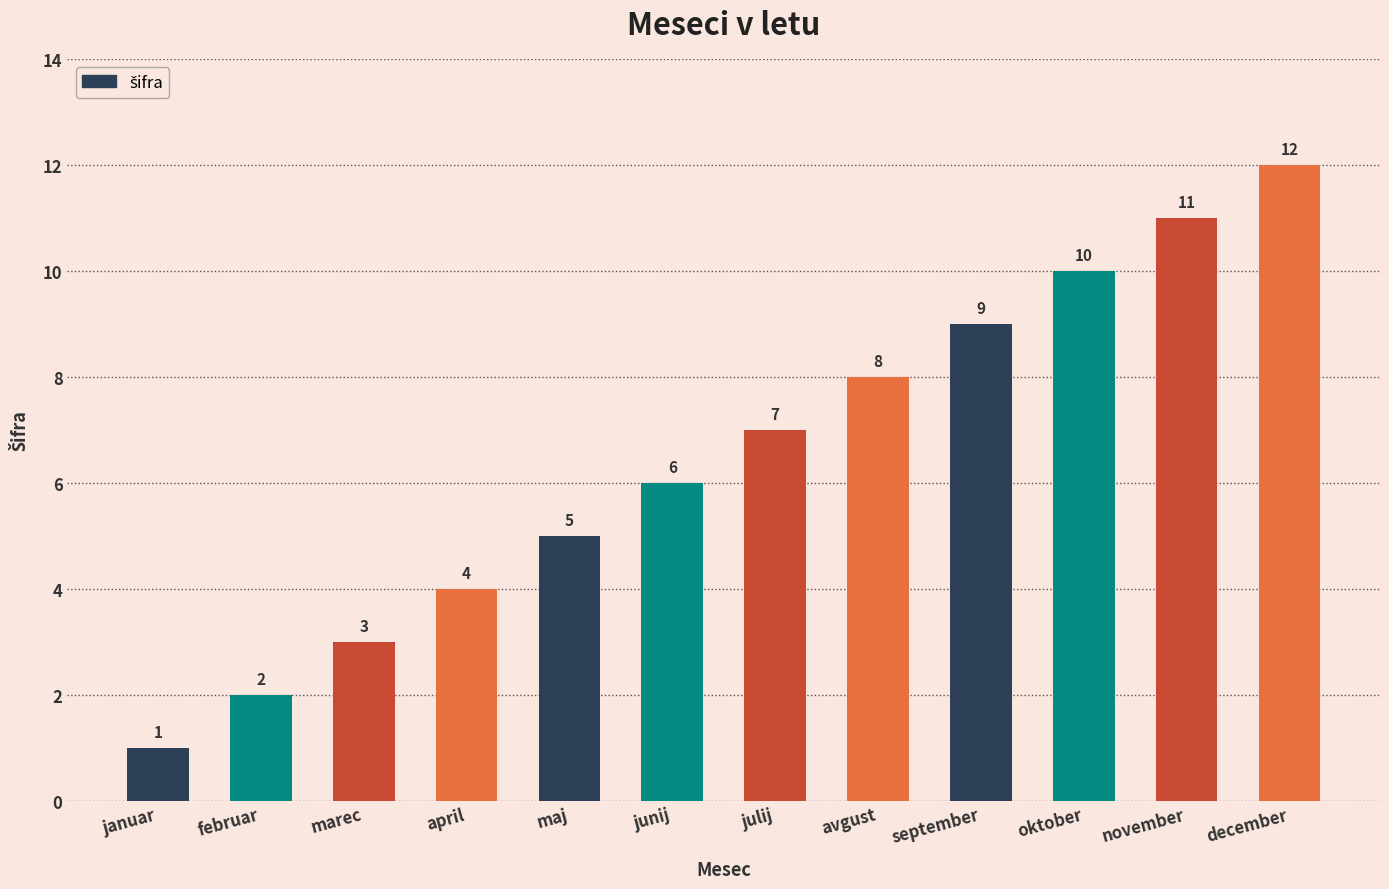

Reading left to right, list all the values displayed in this chart.

1	2	3	4	5	6	7	8	9	10	11	12